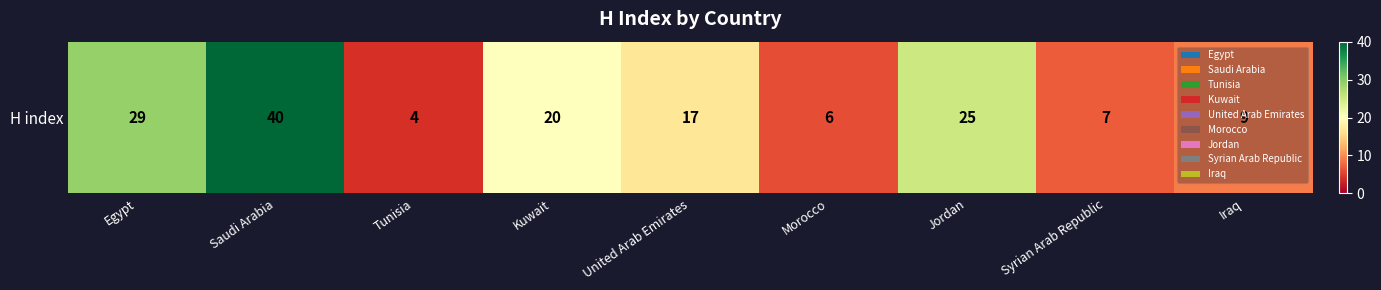

What is the average value?

17